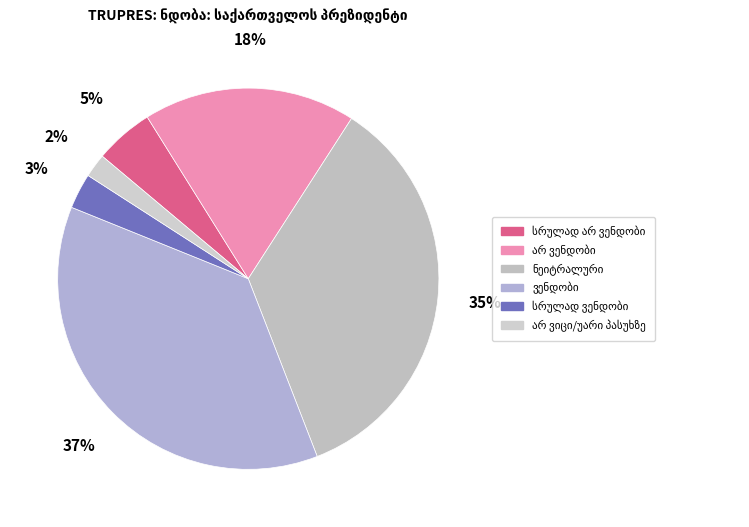

Which slice is the largest?

ვენდობი